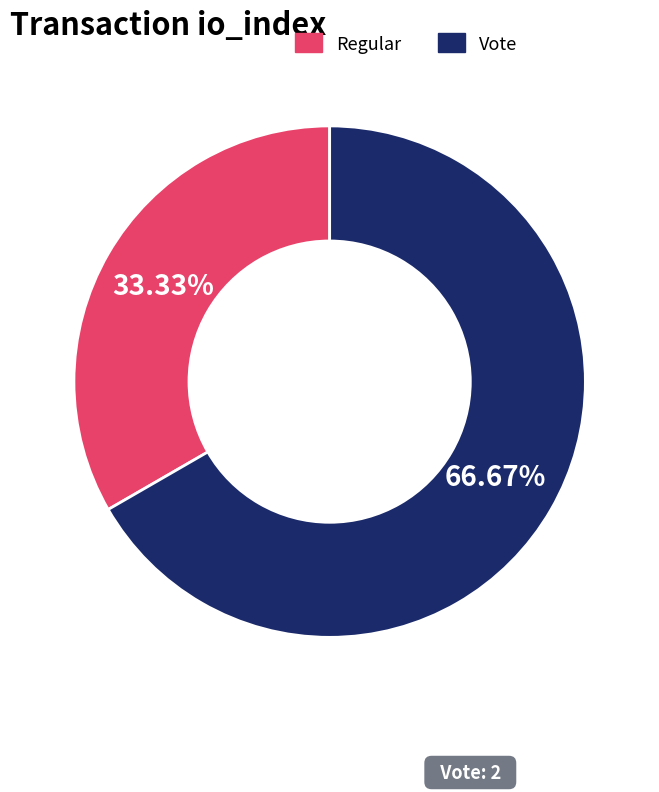

Count the number of slices in the pie.

2